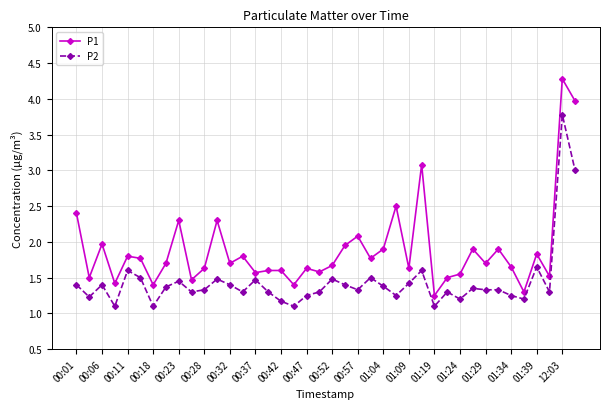

What is the value of the P2 point at the 11th from the left?

1.3